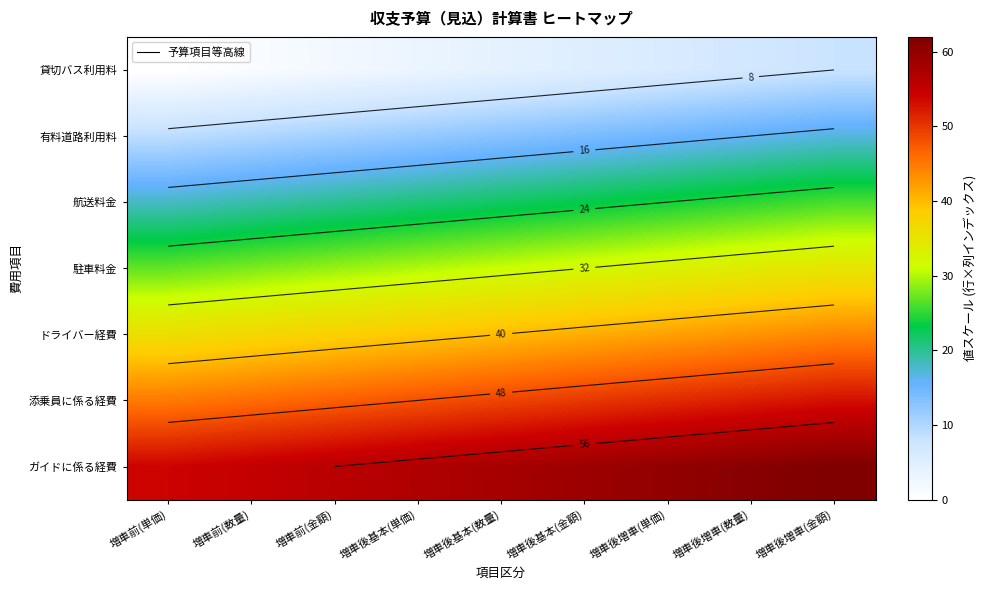

List the series in order of their peak value, highest first.

ガイドに係る経費, 添乗員に係る経費, ドライバー経費, 駐車料金, 航送料金, 有料道路利用料, 貸切バス利用料